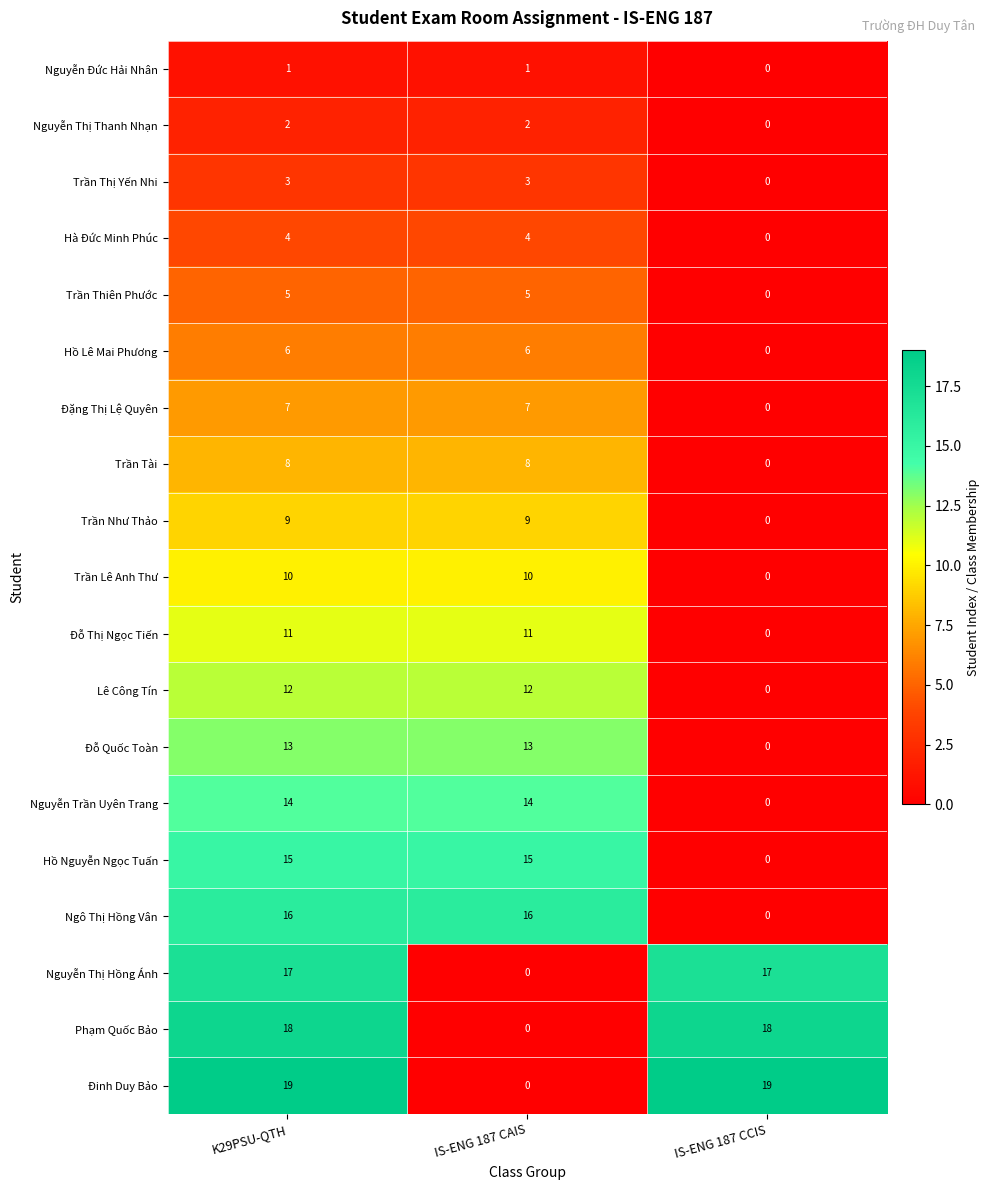

What is the sum of the Trần Lê Anh Thư values at IS-ENG 187 CCIS and IS-ENG 187 CAIS?

10